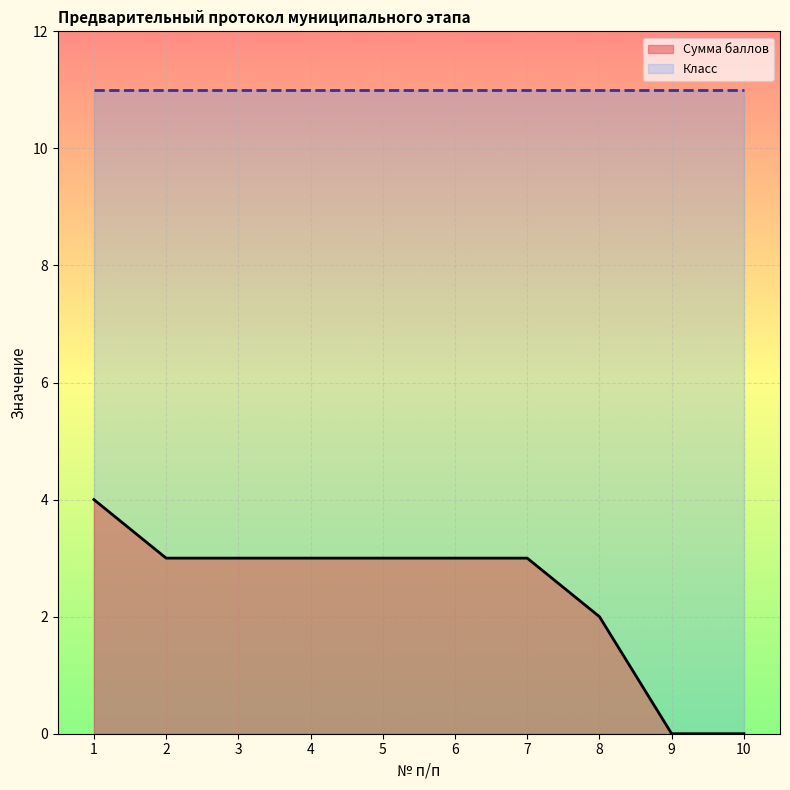

How many distinct data groups are displayed?

2